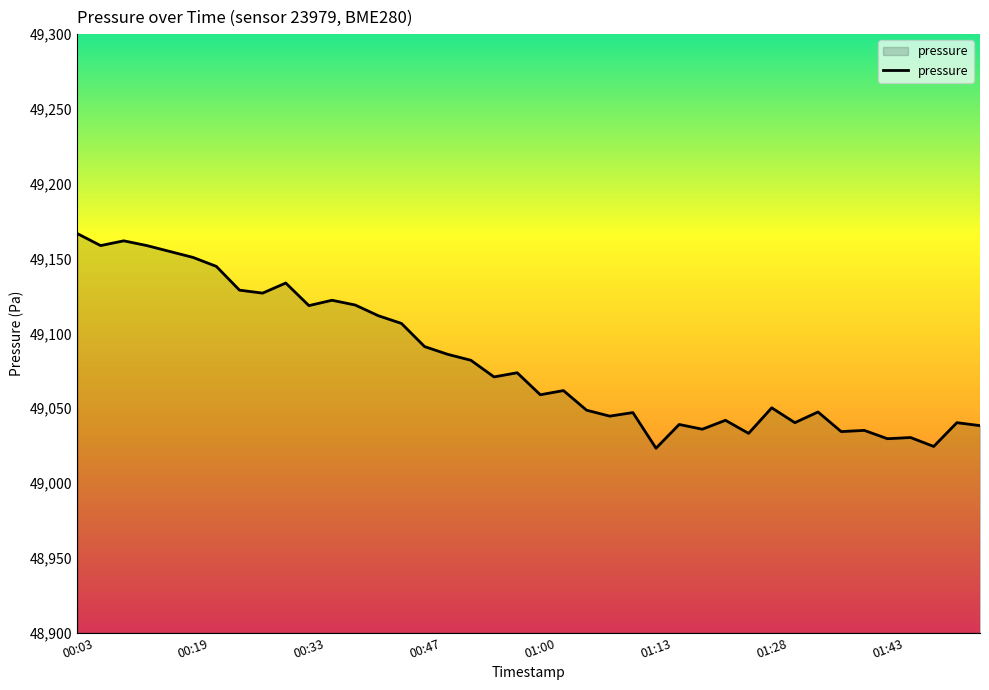

What is the smallest value displayed?

49023.2